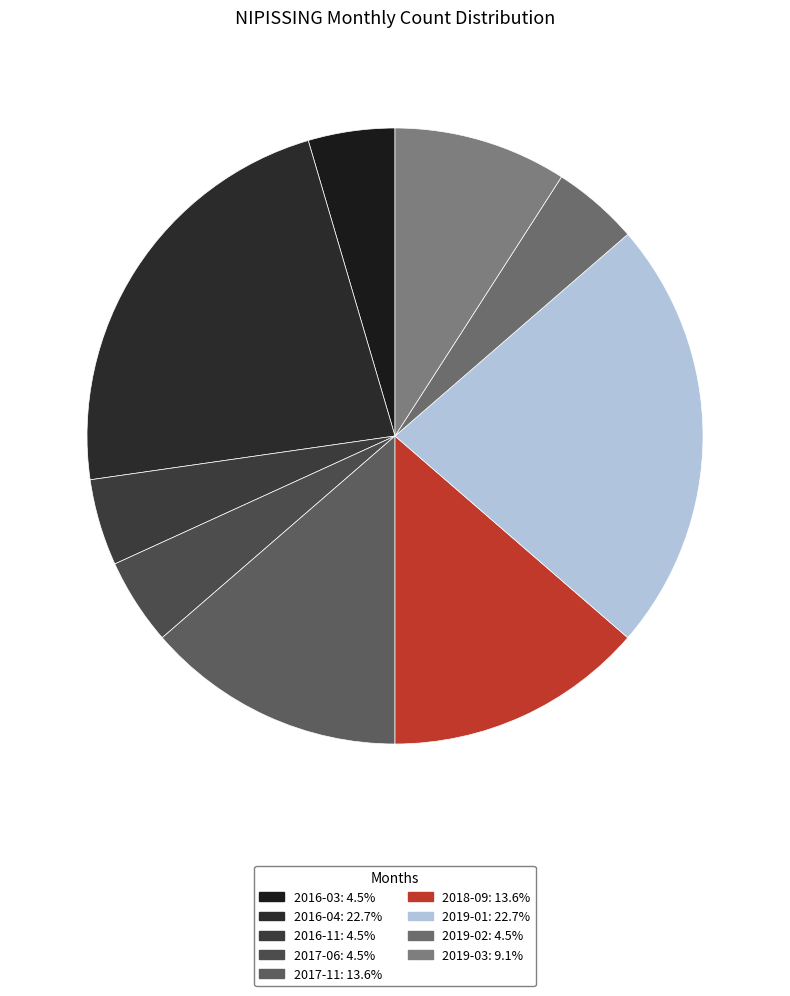

Count the number of slices in the pie.

9